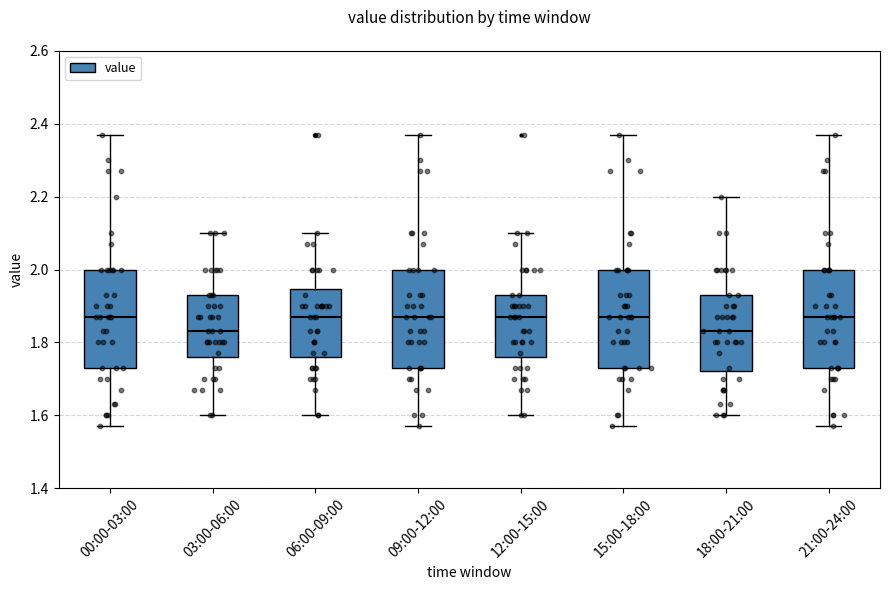

Reading left to right, transcribe this box plot: for each box, give where its median line is, the range the box spans, and where its two whiskers end, as read against the y-axis. The values are not printed on the chart, so give them approximately, as read against the axis.

00:00-03:00: median 1.88, box 1.74 to 2.00, whiskers 1.58 to 2.38
03:00-06:00: median 1.84, box 1.76 to 1.94, whiskers 1.60 to 2.10
06:00-09:00: median 1.88, box 1.76 to 1.94, whiskers 1.60 to 2.10
09:00-12:00: median 1.88, box 1.74 to 2.00, whiskers 1.58 to 2.38
12:00-15:00: median 1.88, box 1.76 to 1.94, whiskers 1.60 to 2.10
15:00-18:00: median 1.88, box 1.74 to 2.00, whiskers 1.58 to 2.38
18:00-21:00: median 1.84, box 1.72 to 1.94, whiskers 1.60 to 2.20
21:00-24:00: median 1.88, box 1.74 to 2.00, whiskers 1.58 to 2.38